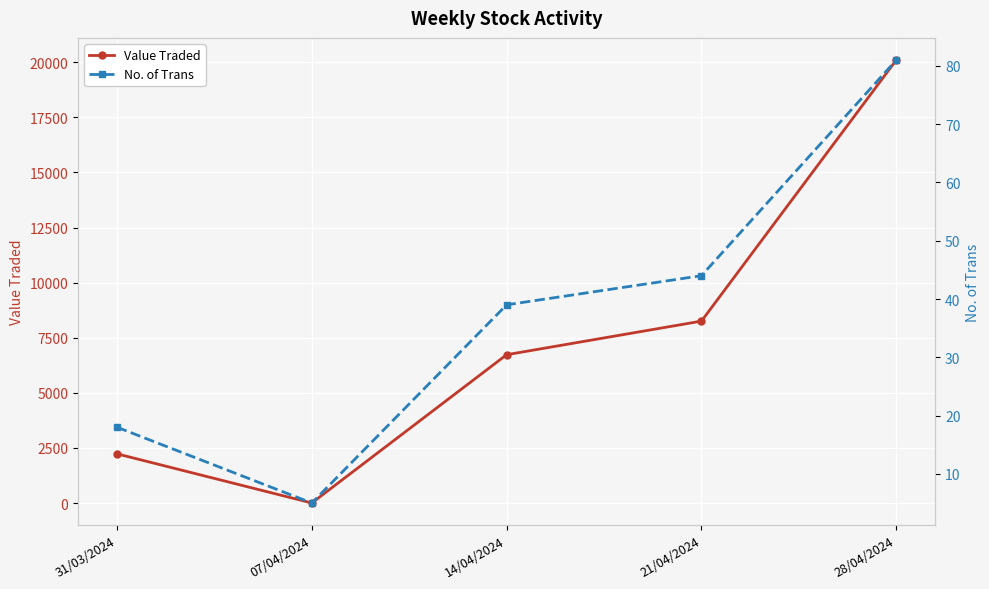

What position from the right is 21/04/2024?

2